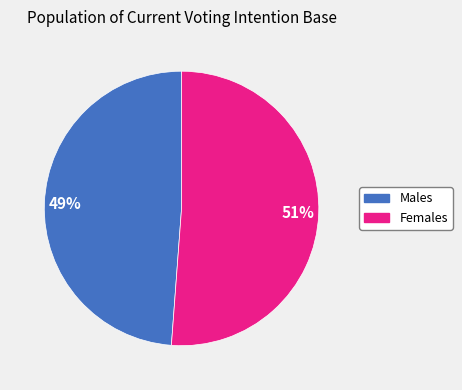

To the nearest percent, what is the difference between the largest and smallest slice percentages?

2%